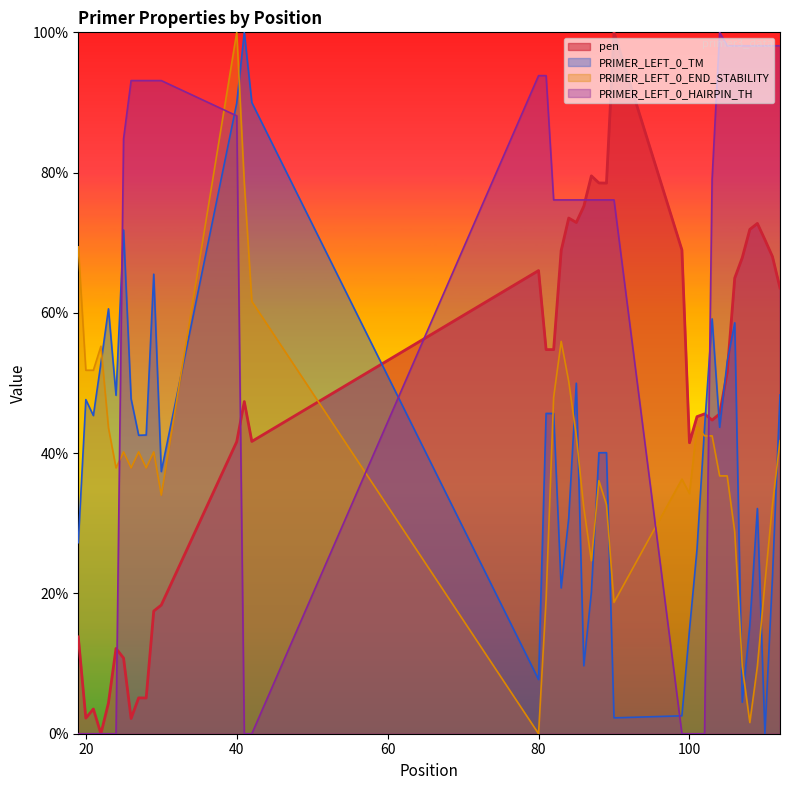

What is the spread (max minus min) of values at 108?

96.5